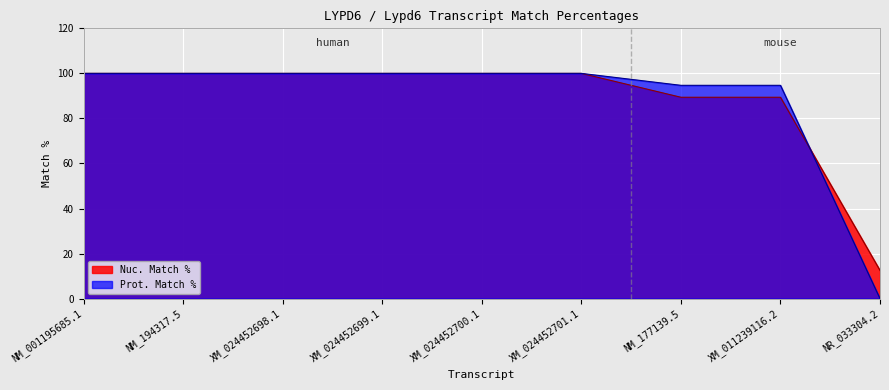

How many lines are shown in the chart?

2